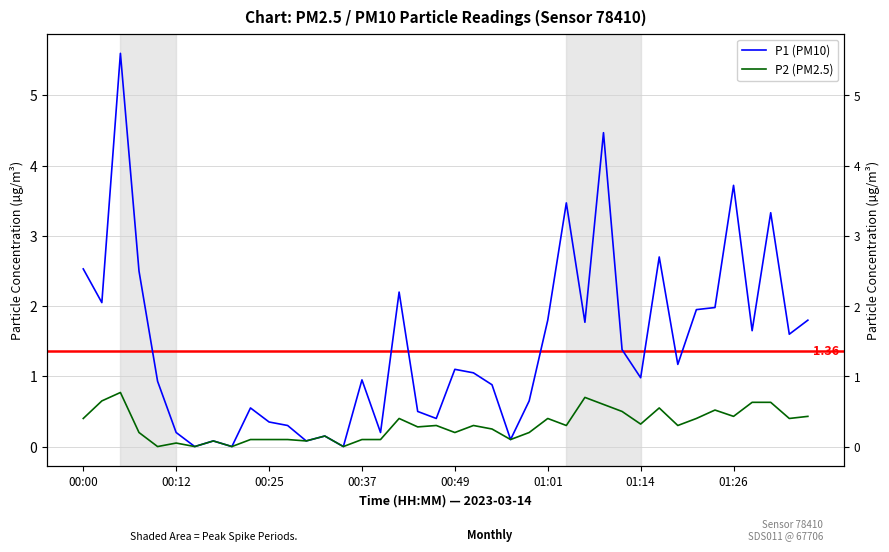

True or false: P2 (PM2.5) has more than 2 interior local peaks.

True